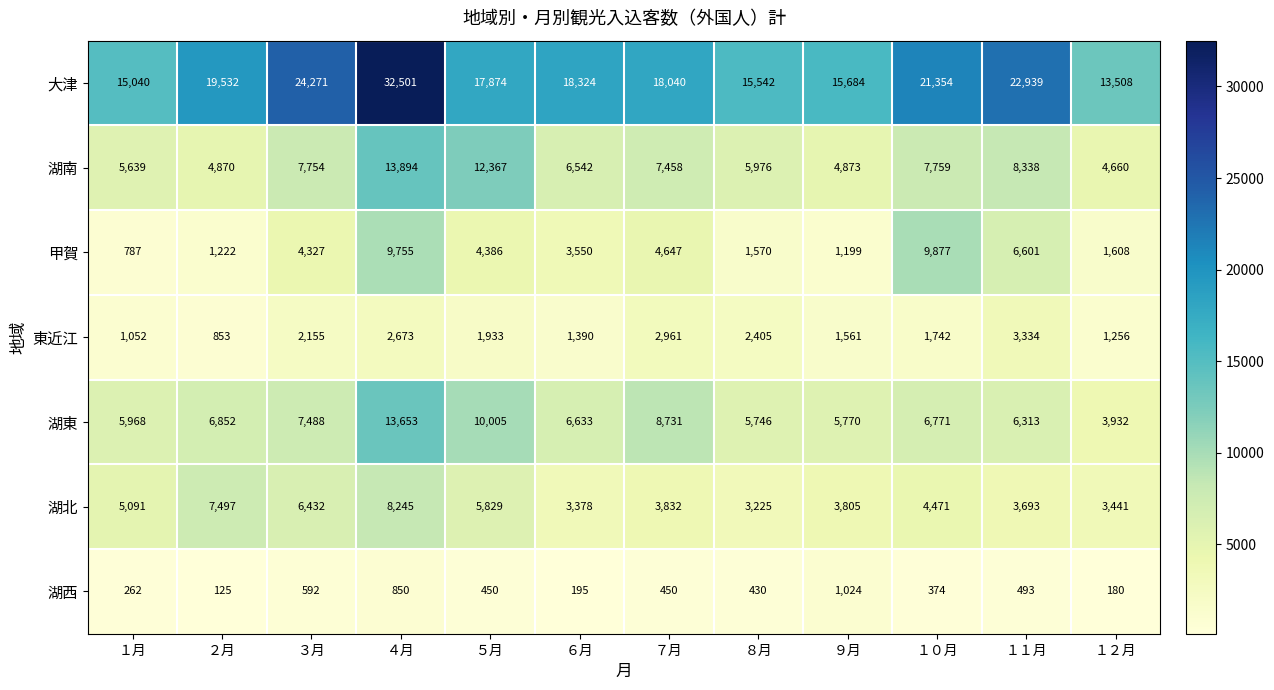

At how many categories does at least one series exceed 7967?

12